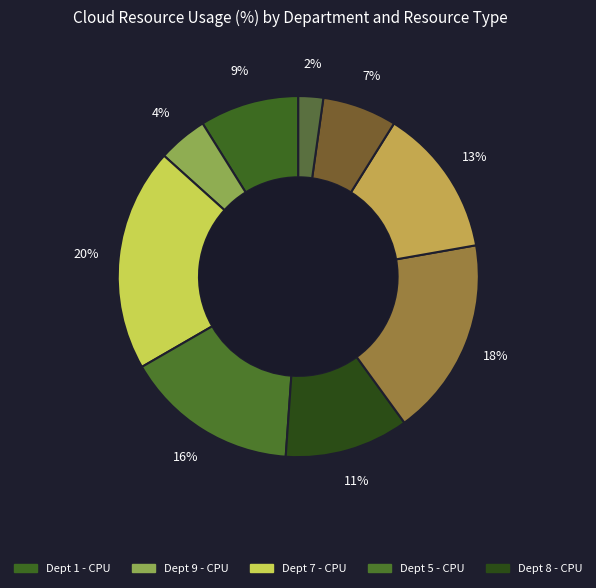

How many slices are in this pie chart?

9